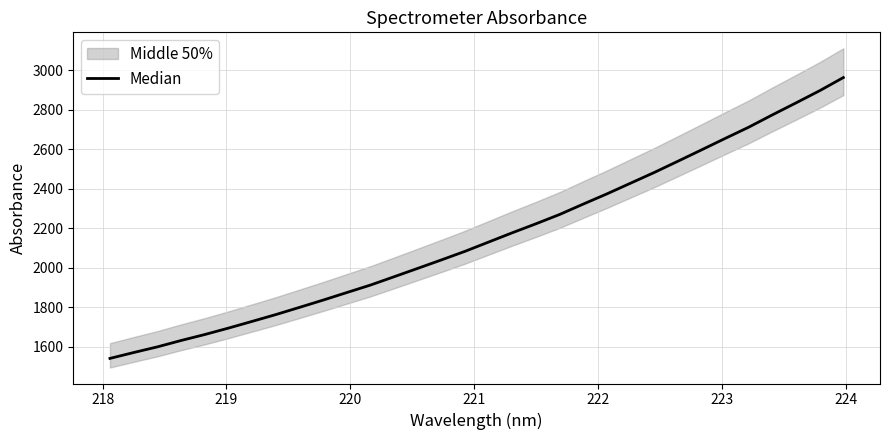

What is the difference between the second highest and second lowest values?

1325.9